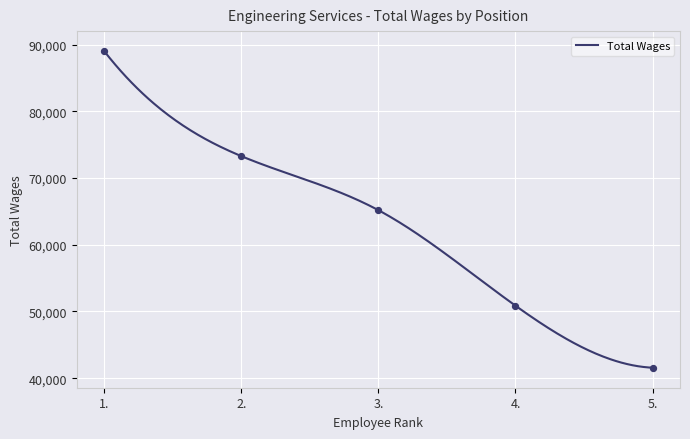

Approximately how many times larger is the value at 2. compared to 1.?

0.8